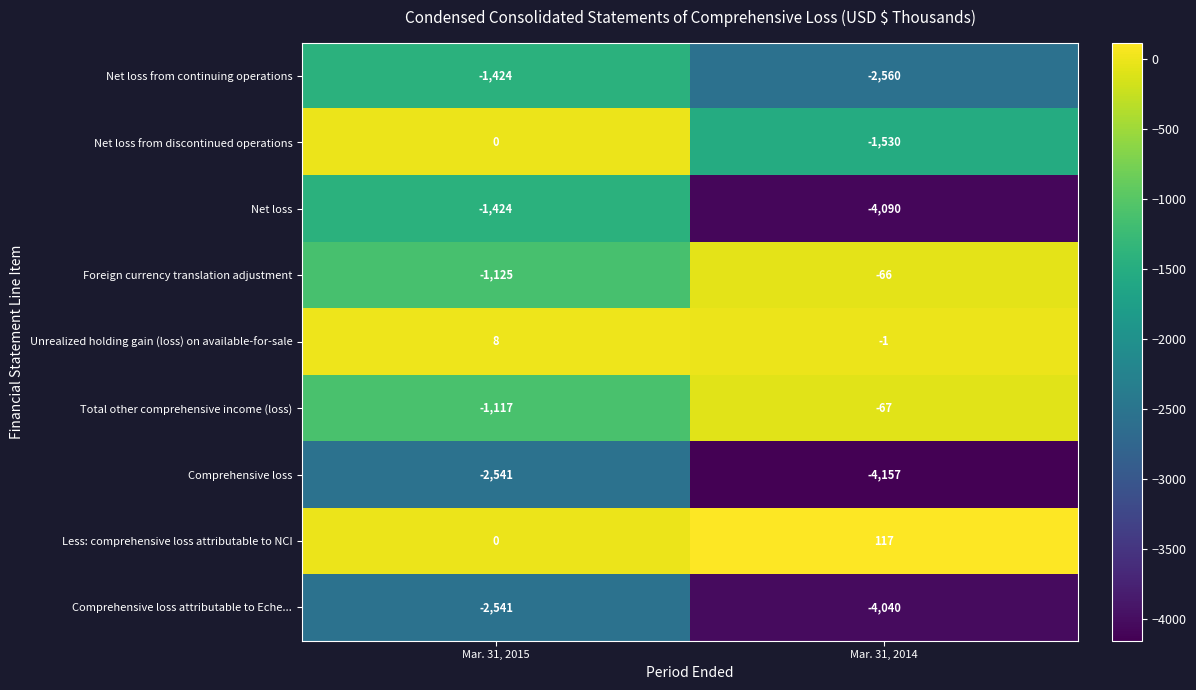

Is it true that Total other comprehensive income (loss) equals -1117 at Mar. 31, 2015?

True